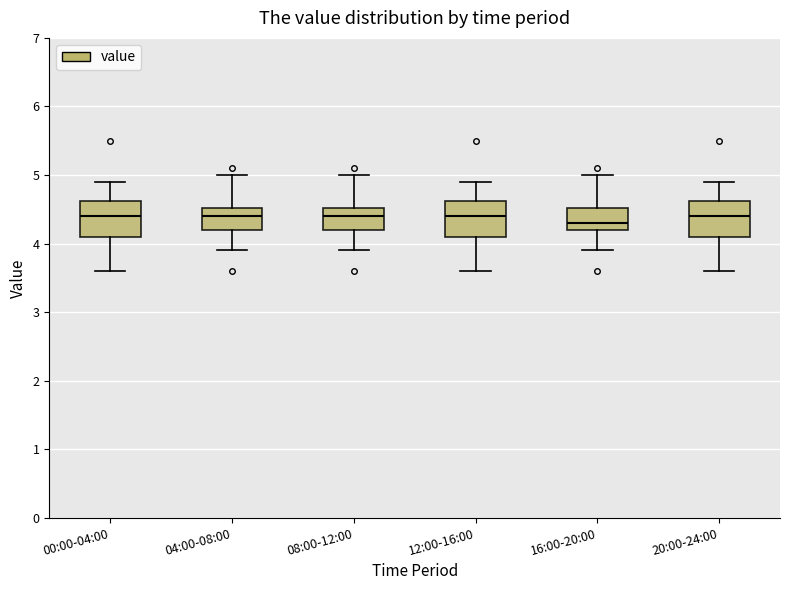

Reading left to right, read every box against the y-axis: the position of its median line, the range the box covers, and the ends of its whiskers. The values are not printed on the chart, so give them approximately, as read against the axis.

00:00-04:00: median 4.4, box 4.1 to 4.6, whiskers 3.6 to 4.9
04:00-08:00: median 4.4, box 4.2 to 4.5, whiskers 3.9 to 5.0
08:00-12:00: median 4.4, box 4.2 to 4.5, whiskers 3.9 to 5.0
12:00-16:00: median 4.4, box 4.1 to 4.6, whiskers 3.6 to 4.9
16:00-20:00: median 4.3, box 4.2 to 4.5, whiskers 3.9 to 5.0
20:00-24:00: median 4.4, box 4.1 to 4.6, whiskers 3.6 to 4.9